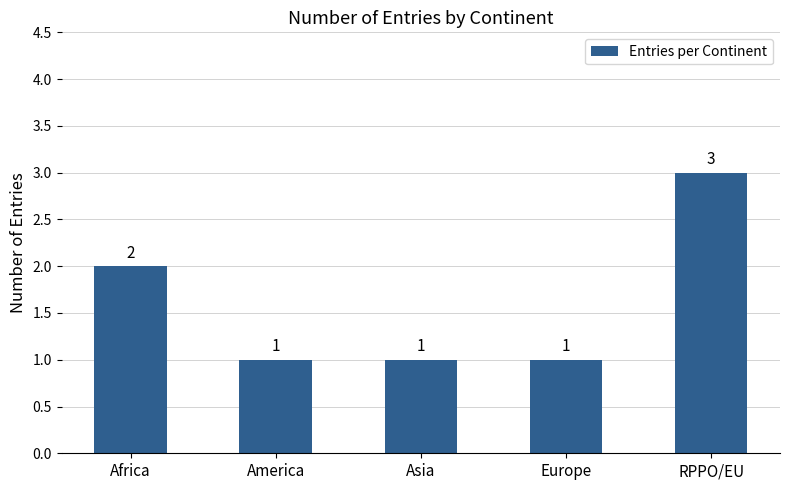

Is it true that the value at Asia is 1?

True